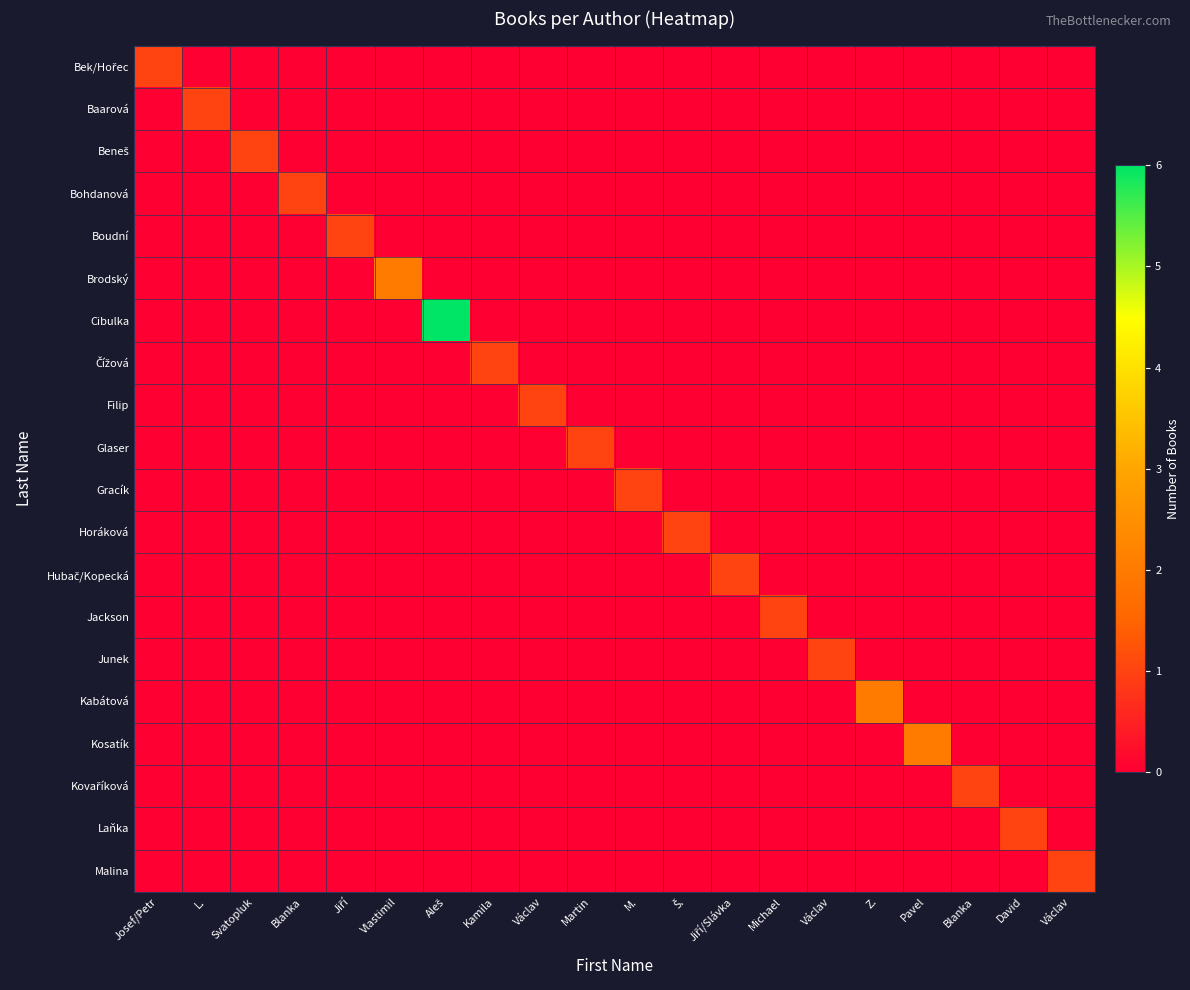

How many data points does each series have?

20